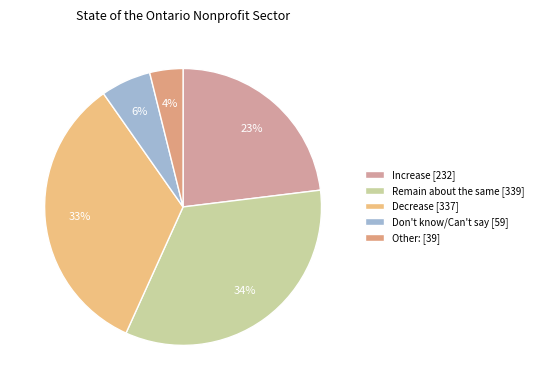

To the nearest percent, what is the difference between the largest and smallest slice percentages?

30%